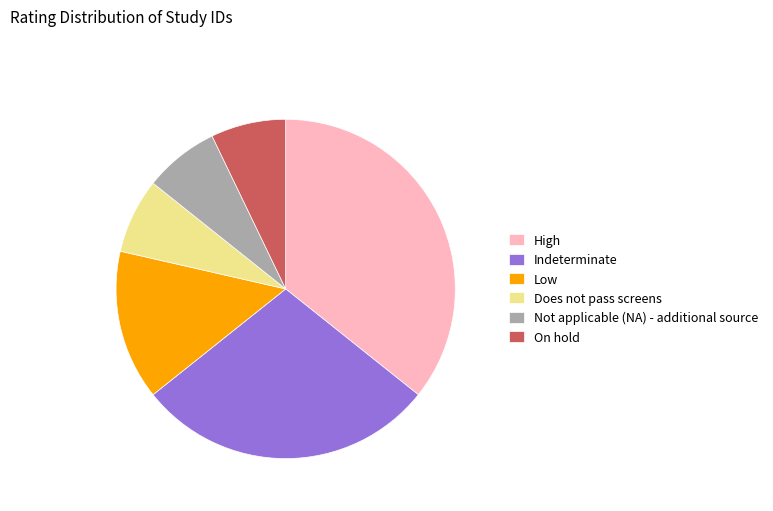

True or false: Low accounts for 14% of the total.

True